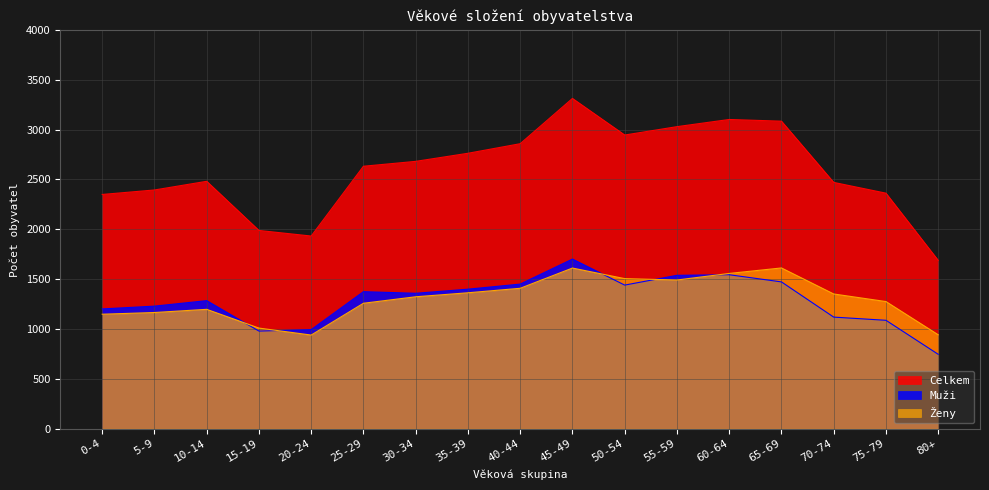

True or false: Ženy and Muži intersect in this chart.

True